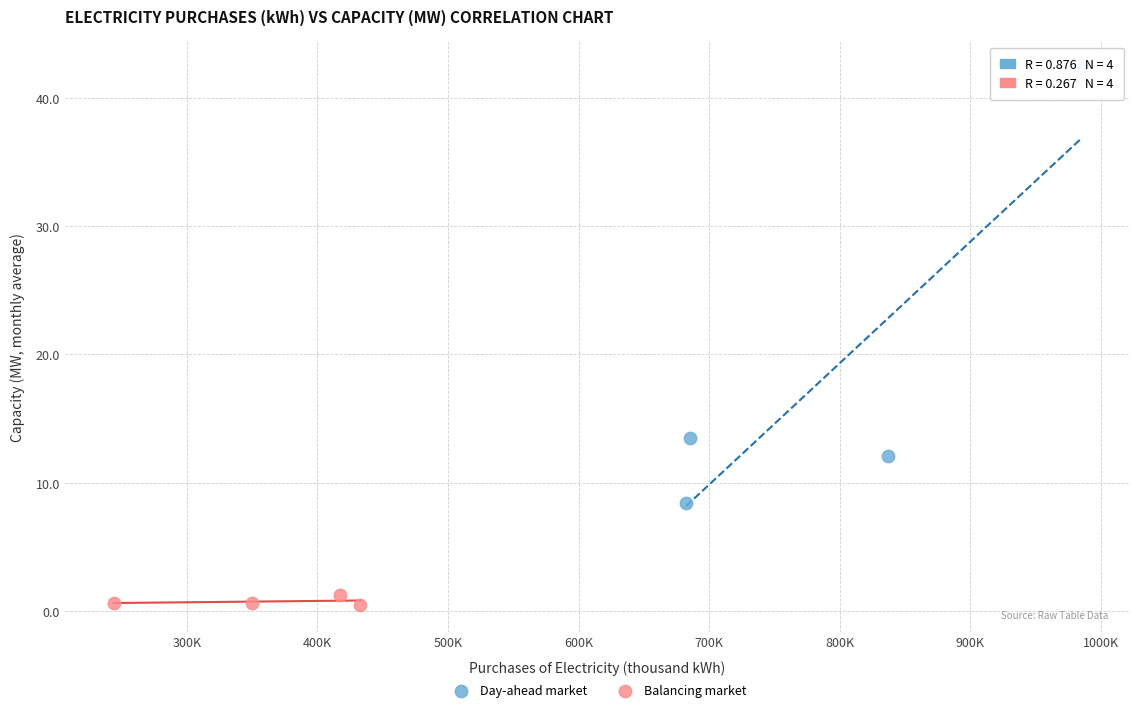

What are all the series names shown in the legend?

Day-ahead market, Balancing market